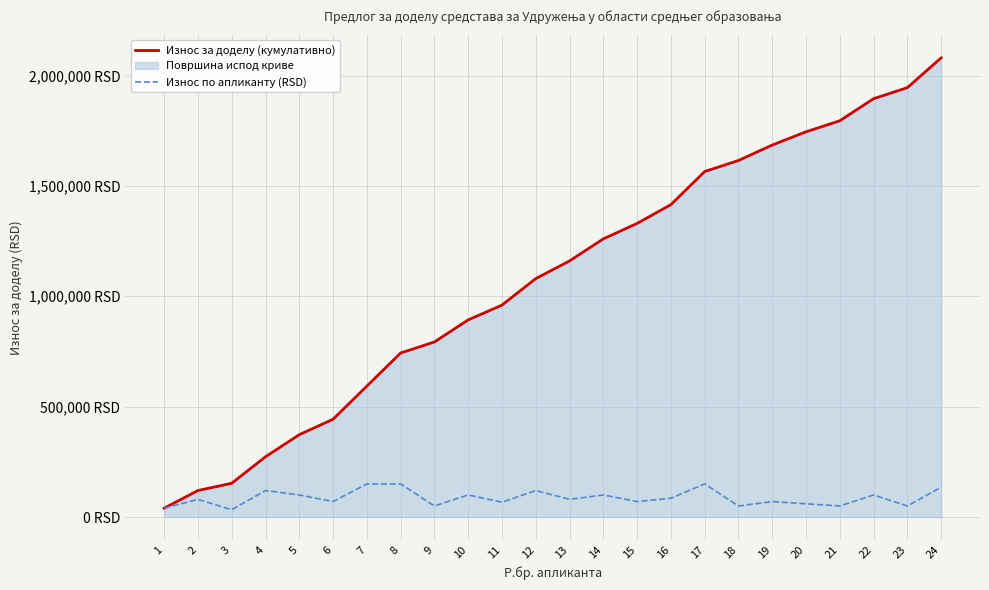

Which has a higher value, 17 or 22?

22